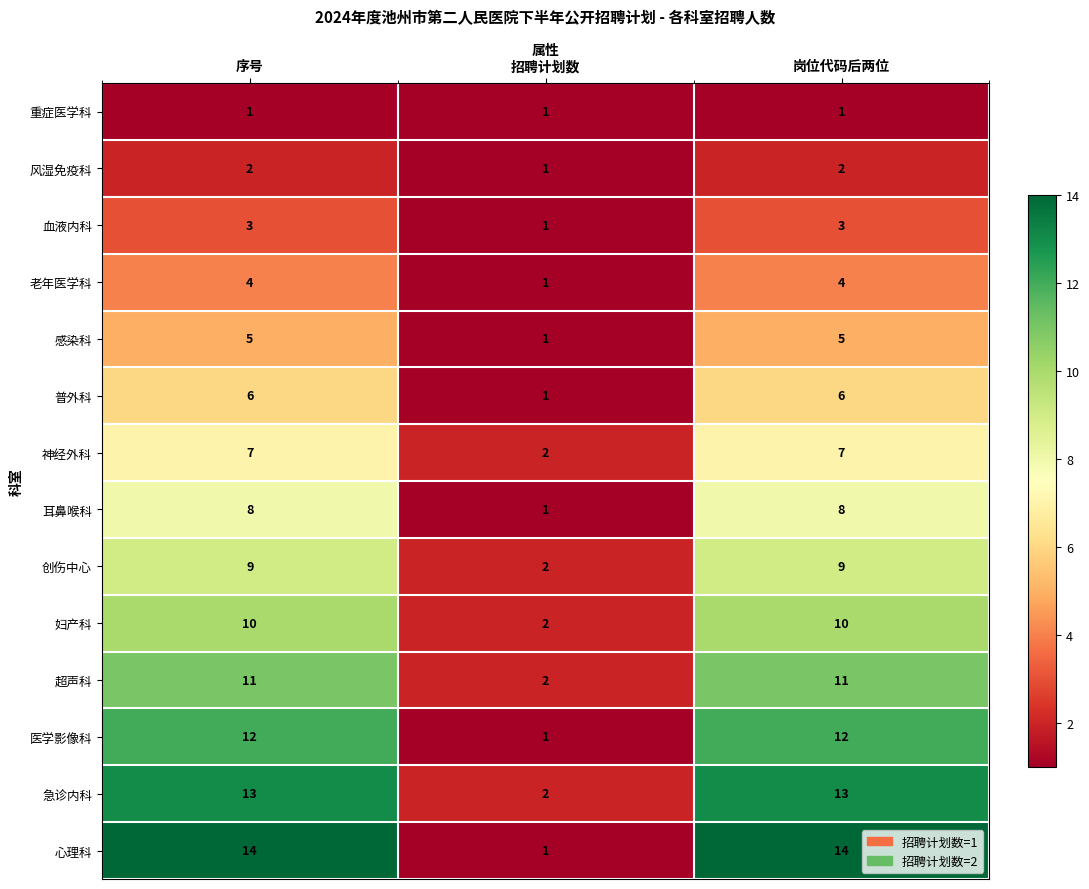

The 耳鼻喉科 series shows 1 at 招聘计划数. True or false?

True